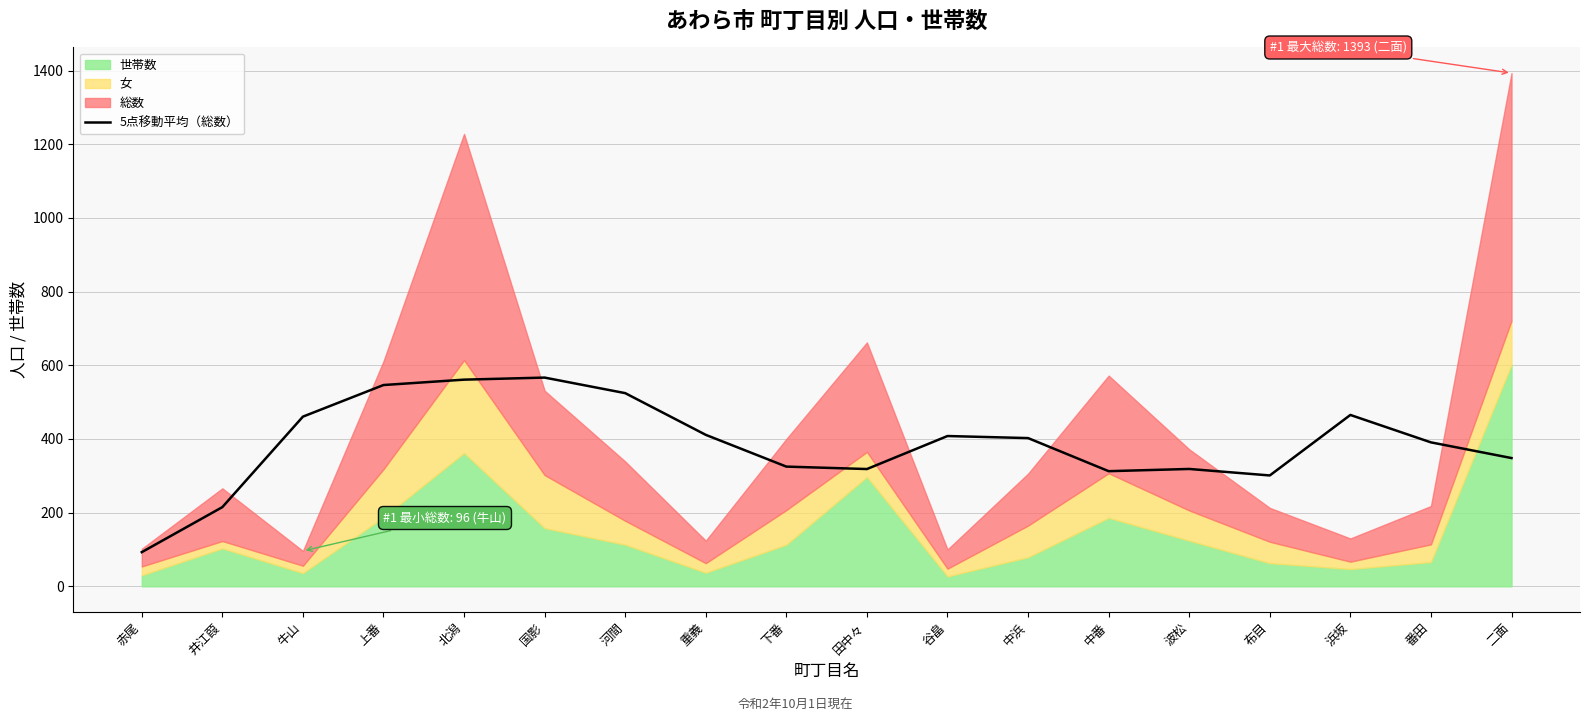

What is the sum of all values?

6968.2